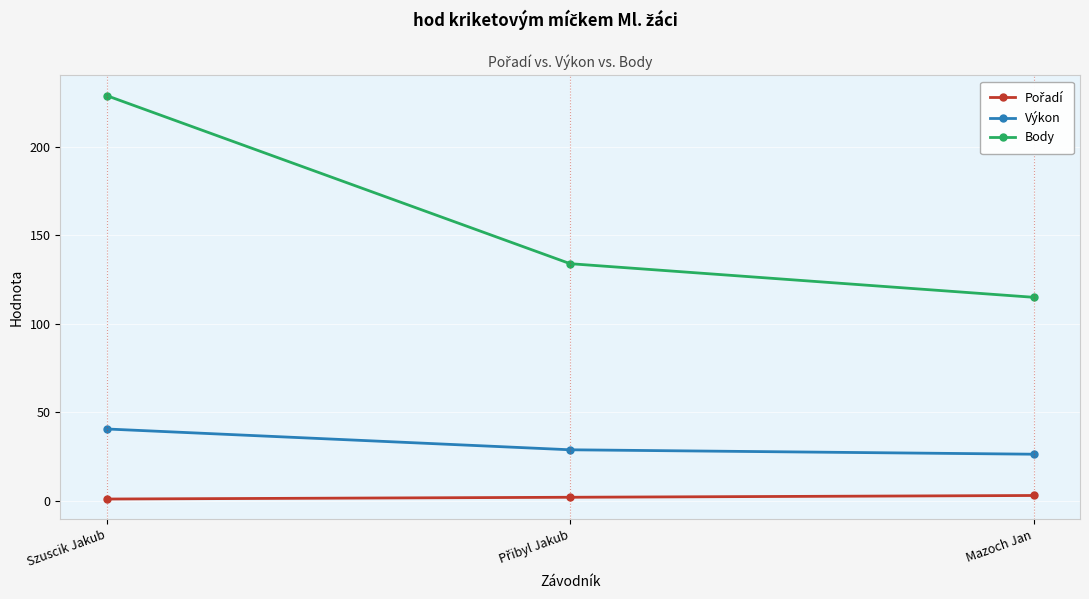

What is the value of the Body point at the 3rd from the left?

115.0